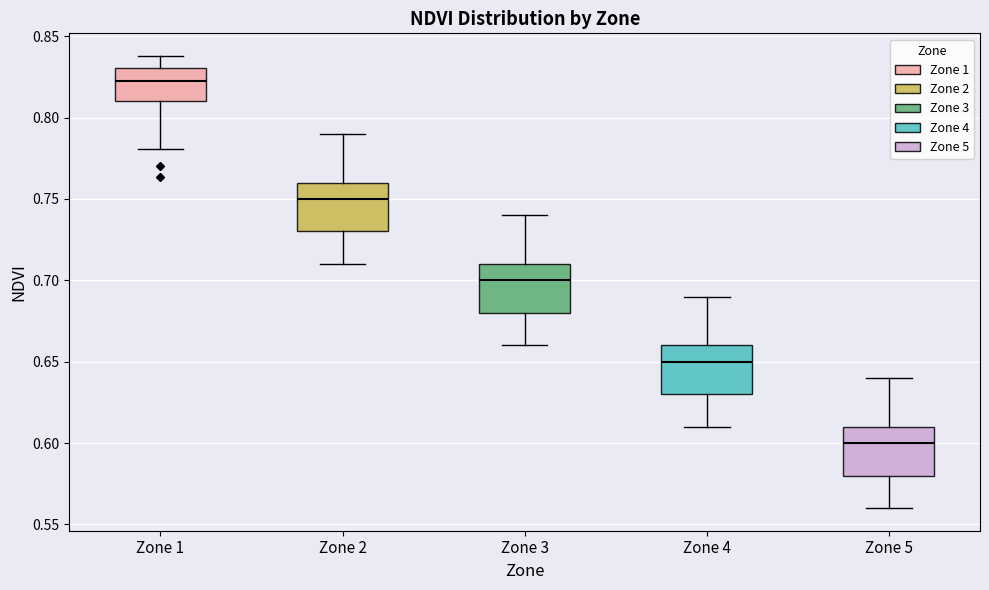

Reading left to right, read every box against the y-axis: the position of its median line, the range the box covers, and the ends of its whiskers. The values are not printed on the chart, so give them approximately, as read against the axis.

Zone 1: median 0.82, box 0.81 to 0.83, whiskers 0.78 to 0.84
Zone 2: median 0.75, box 0.73 to 0.76, whiskers 0.71 to 0.79
Zone 3: median 0.70, box 0.68 to 0.71, whiskers 0.66 to 0.74
Zone 4: median 0.65, box 0.63 to 0.66, whiskers 0.61 to 0.69
Zone 5: median 0.60, box 0.58 to 0.61, whiskers 0.56 to 0.64